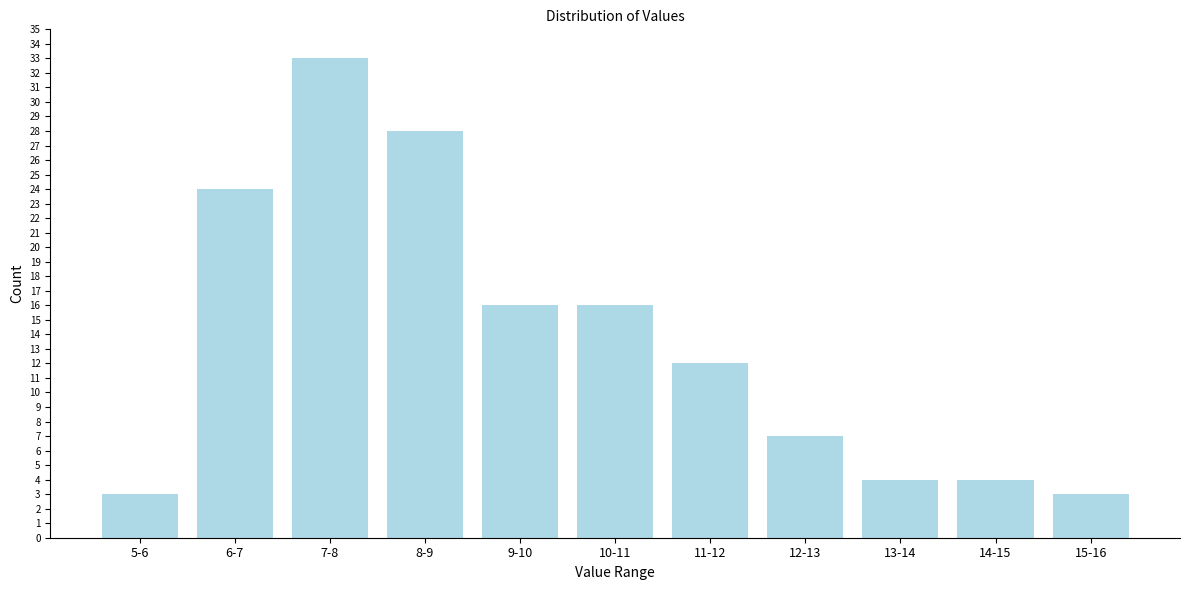

Reading left to right, extract all data points from this chart.

5-6=3	6-7=24	7-8=33	8-9=28	9-10=16	10-11=16	11-12=12	12-13=7	13-14=4	14-15=4	15-16=3